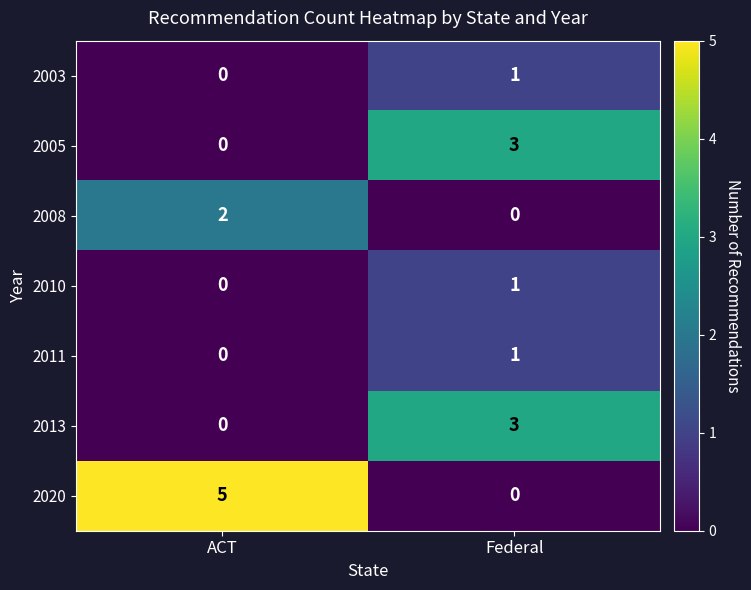

Reading left to right, extract all data points from this chart.

2003: 0	1
2005: 0	3
2008: 2	0
2010: 0	1
2011: 0	1
2013: 0	3
2020: 5	0